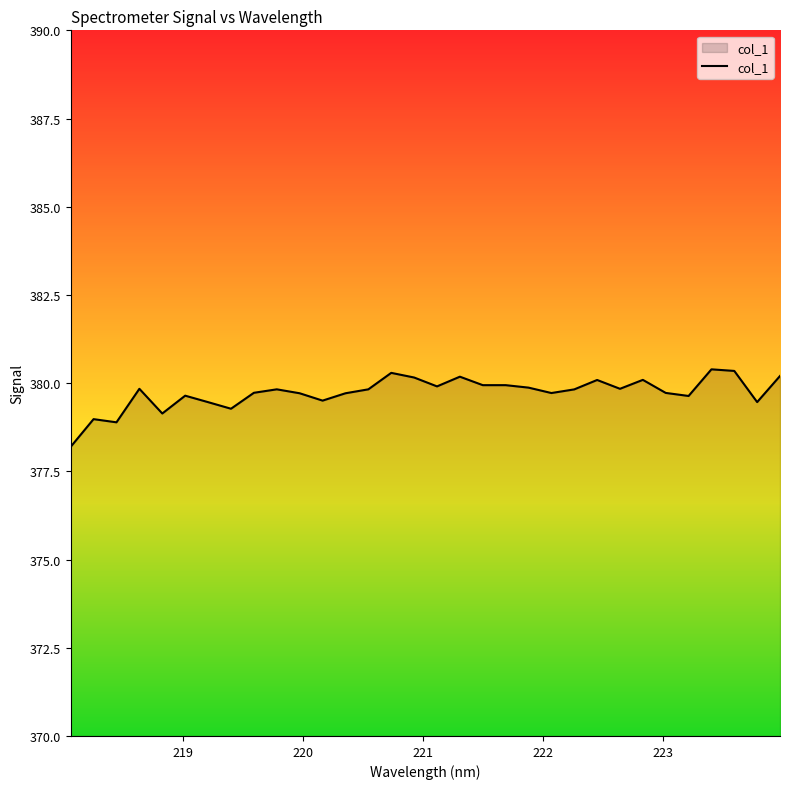

What is the maximum value shown in the chart?

380.4